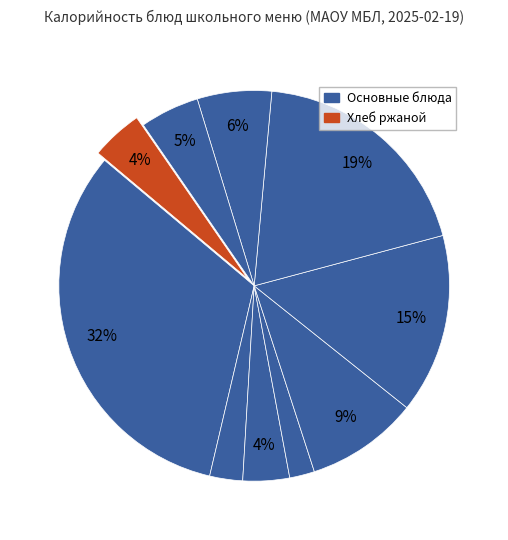

Count the number of slices in the pie.

10